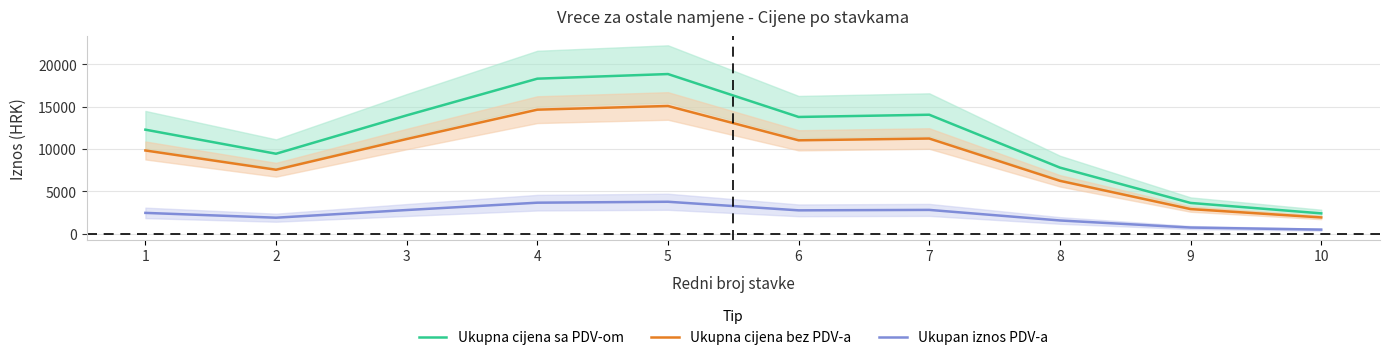

Reading left to right, transcribe all the data shown in this chart.

Ukupna cijena sa PDV-om: 1=12285.0	2=9441.4	3=13974.3	4=18307.9	5=18853.7	6=13785.6	7=14049.0	8=7805.3	9=3631.6	10=2400.8
Ukupna cijena bez PDV-a: 1=9828.0	2=7553.1	3=11179.4	4=14646.3	5=15083.0	6=11028.5	7=11239.2	8=6244.2	9=2905.3	10=1920.7
Ukupan iznos PDV-a: 1=2457.0	2=1888.3	3=2794.9	4=3661.6	5=3770.7	6=2757.1	7=2809.8	8=1561.1	9=726.3	10=480.2